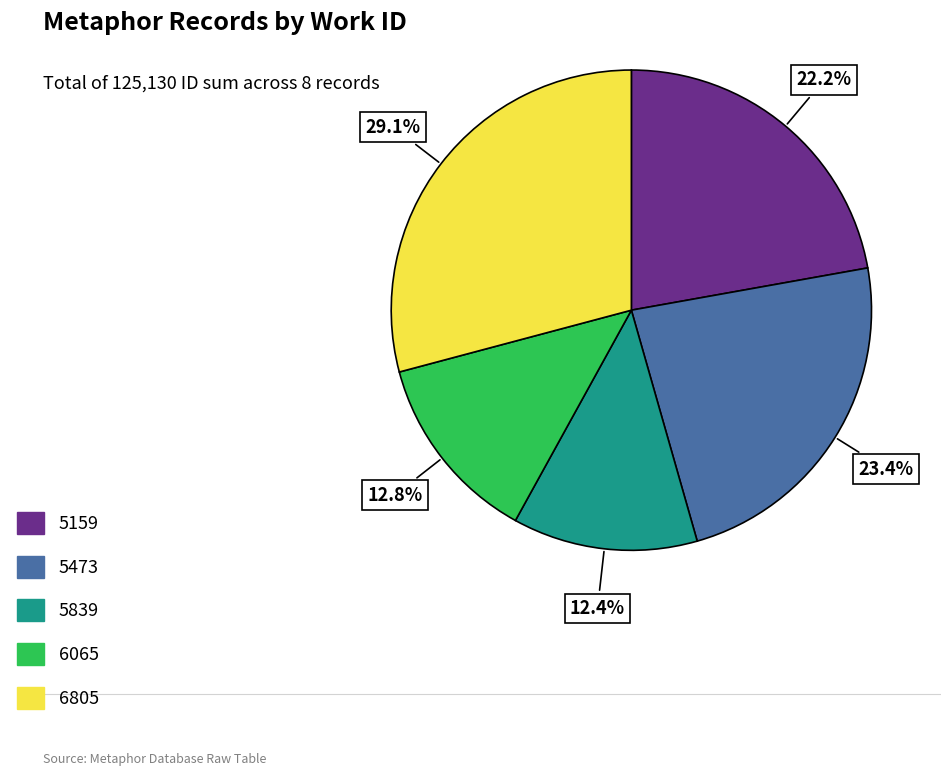

Does any single category account for the majority?

No